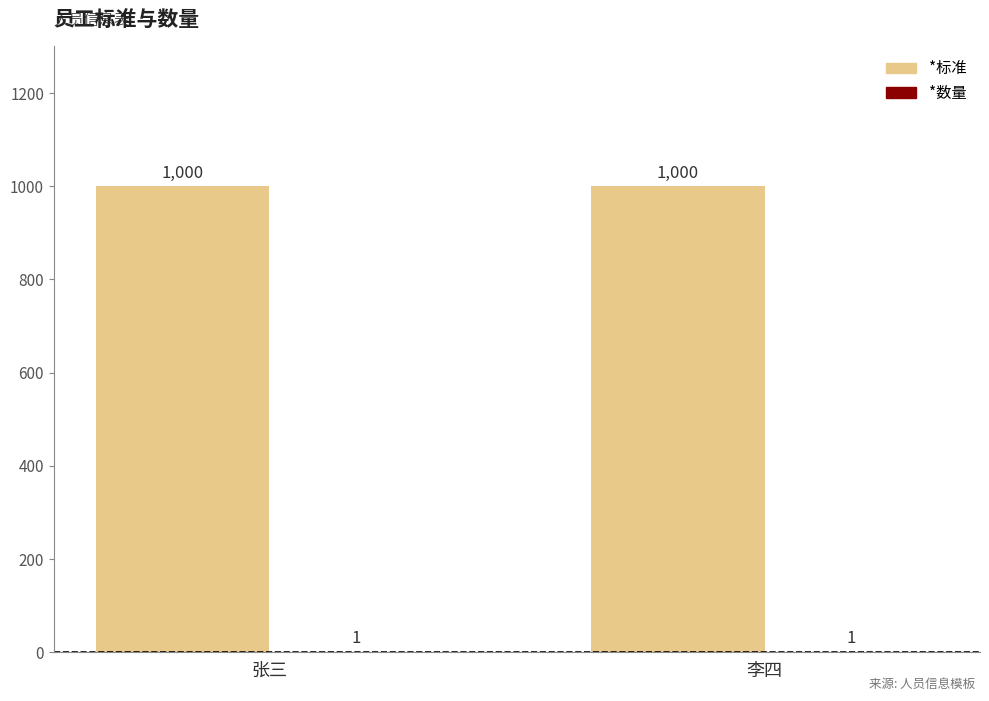

What is the sum of the *标准 values at 张三 and 李四?

2000